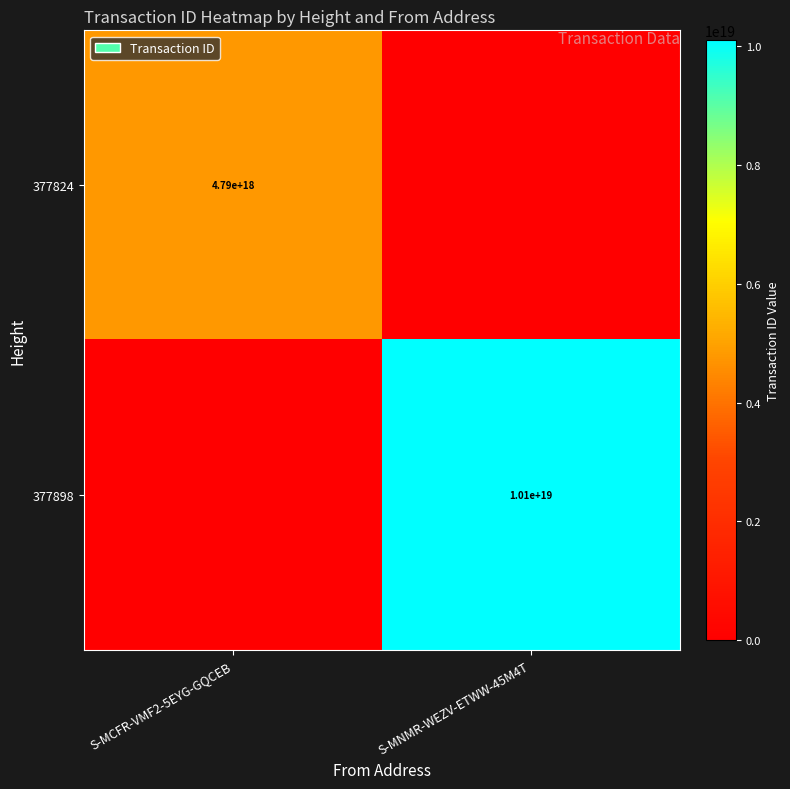

True or false: 377824 has a value of 4790000000000000000 at S-MCFR-VMF2-5EYG-GQCEB.

True